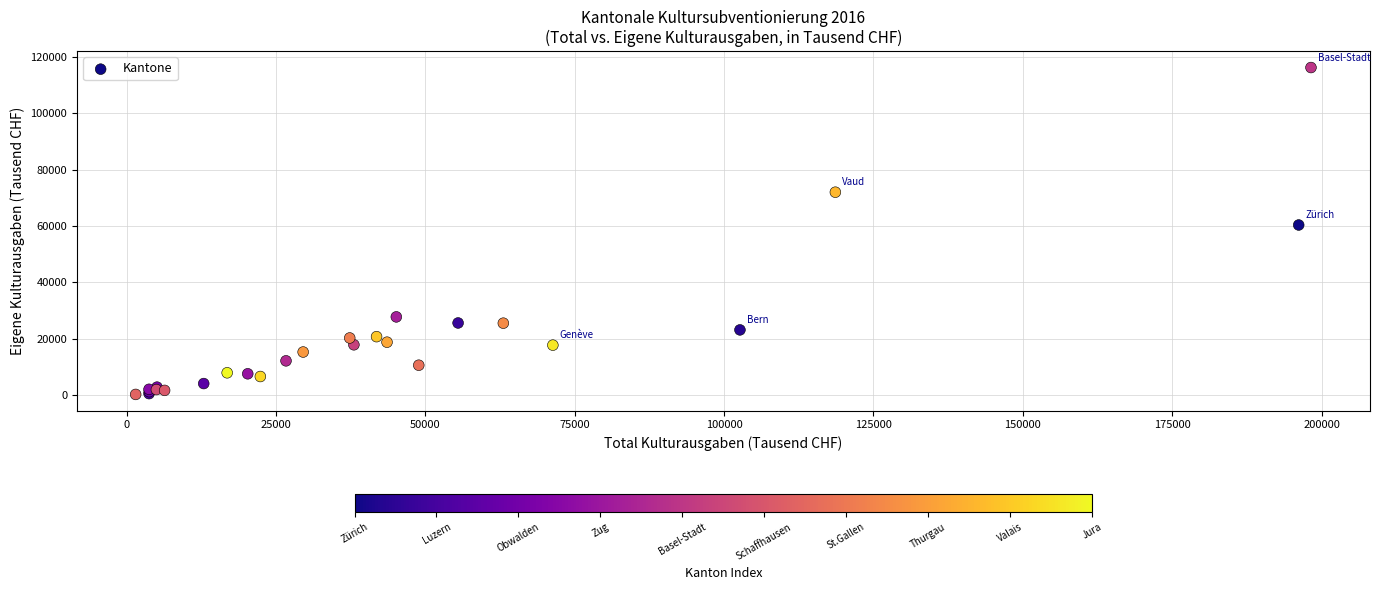

What Y value in the scatter plot is closest to 58207?

60334.2